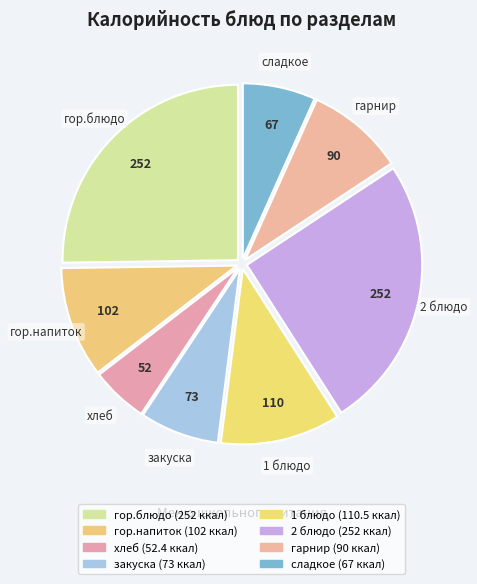

True or false: 2 блюдо accounts for 32% of the total.

False